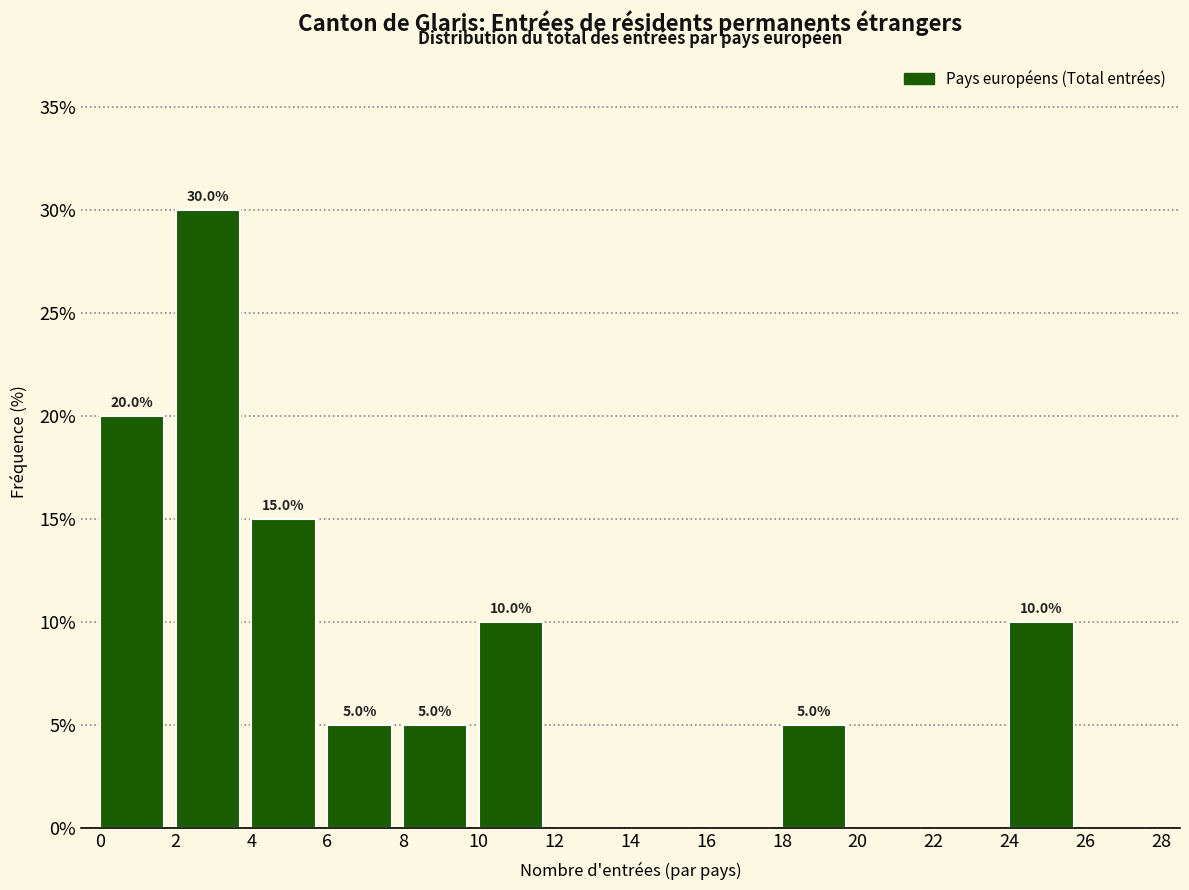

Which range on the x-axis has the tallest bar?

2 to 4